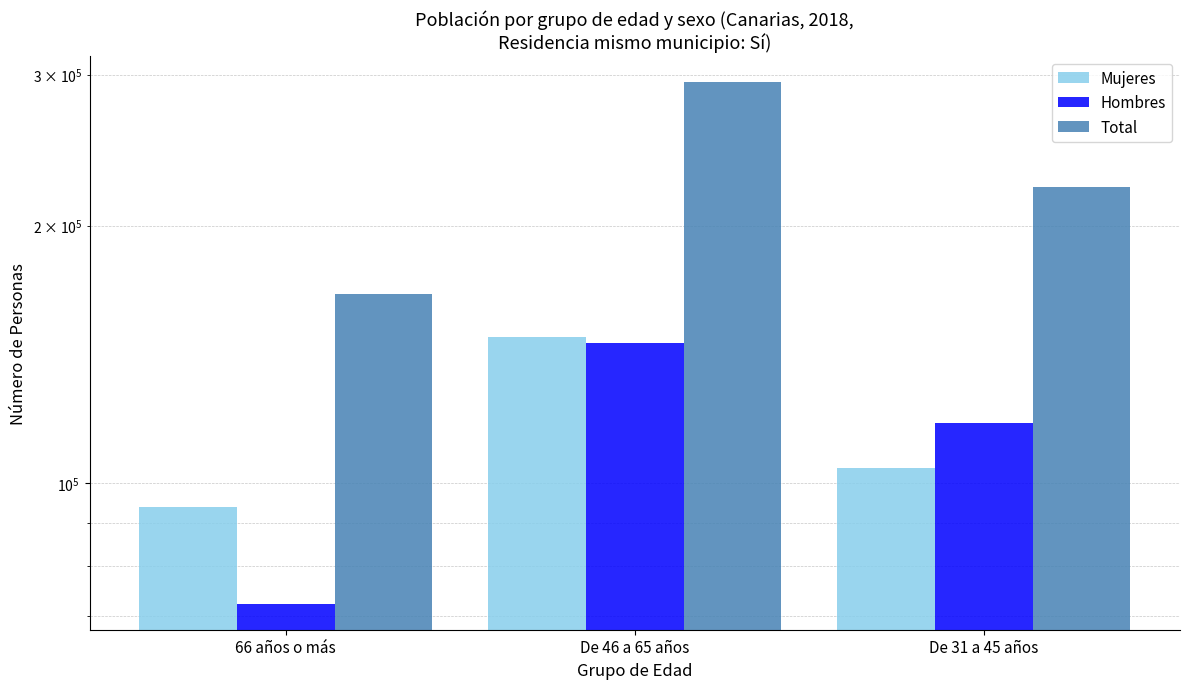

Reading right to left, transcribe all the data shown in this chart.

Mujeres: 104327	148125	93816
Hombres: 117478	145942	72369
Total: 221805	294067	166185